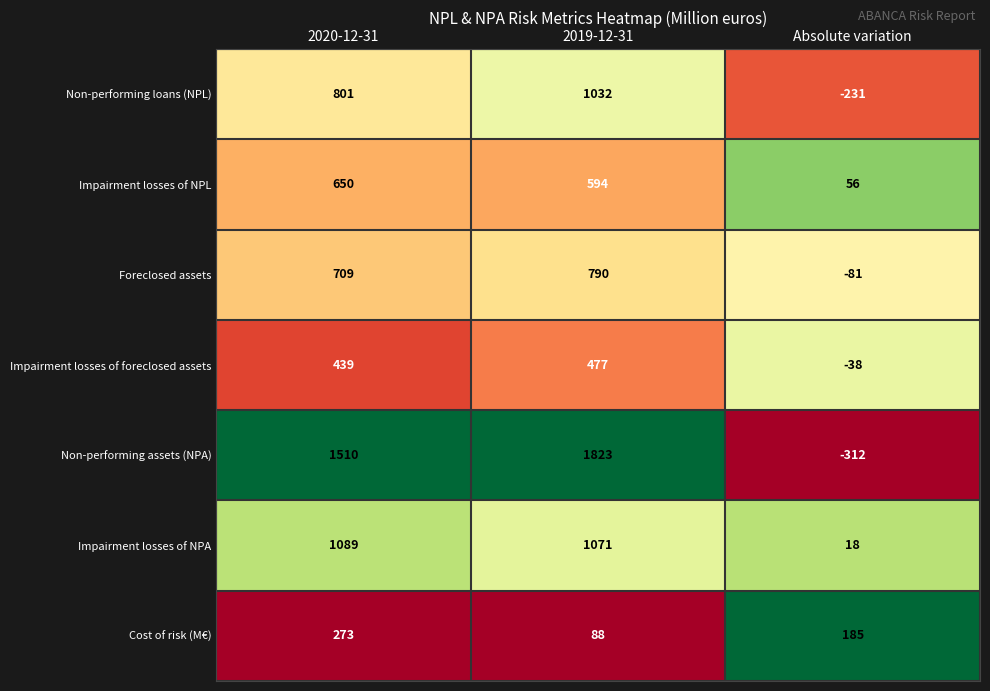

Which category has the lowest value in the Impairment losses of foreclosed assets series?

Absolute variation